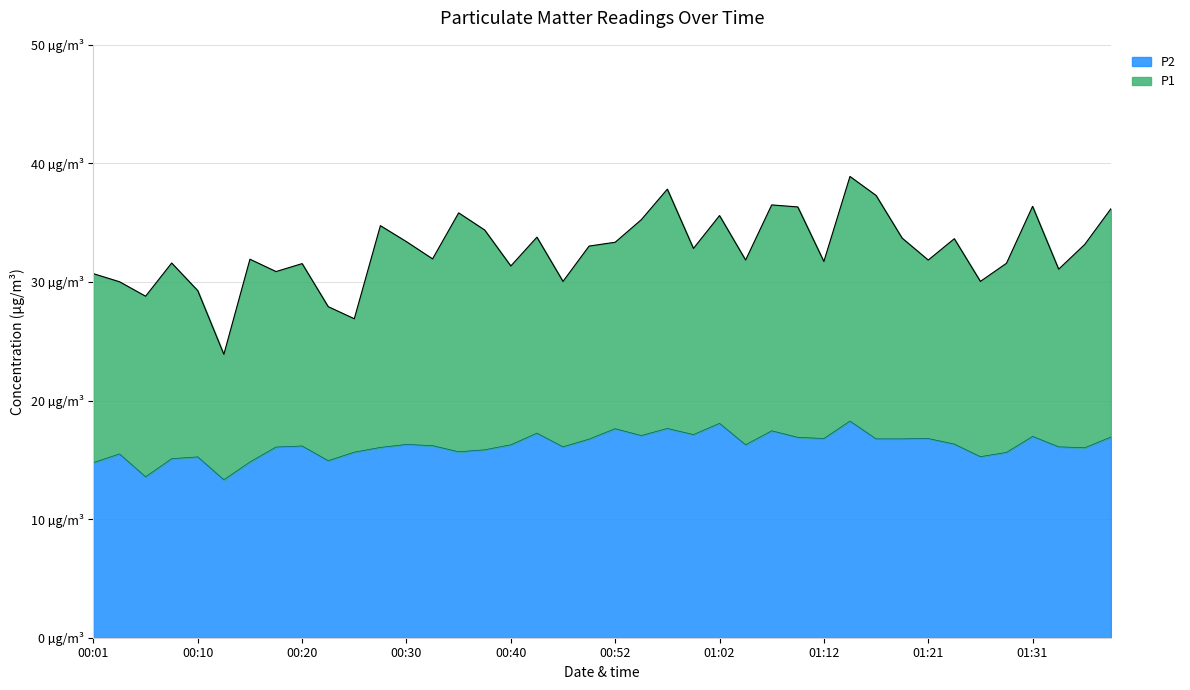

True or false: P1 has more than 0 interior local peaks.

True